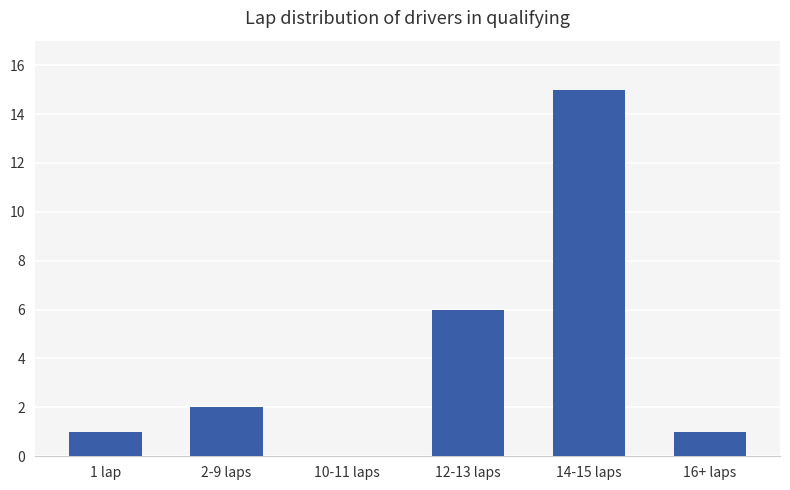

Reading left to right, transcribe all the data shown in this chart.

1 lap=1	2-9 laps=2	10-11 laps=0	12-13 laps=6	14-15 laps=15	16+ laps=1